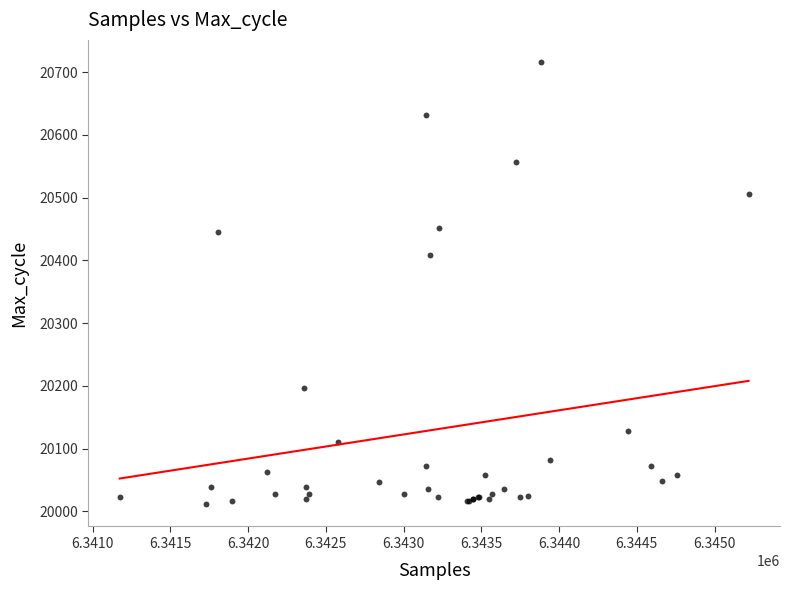

What Y value in the scatter plot is closest to 20363?

20408